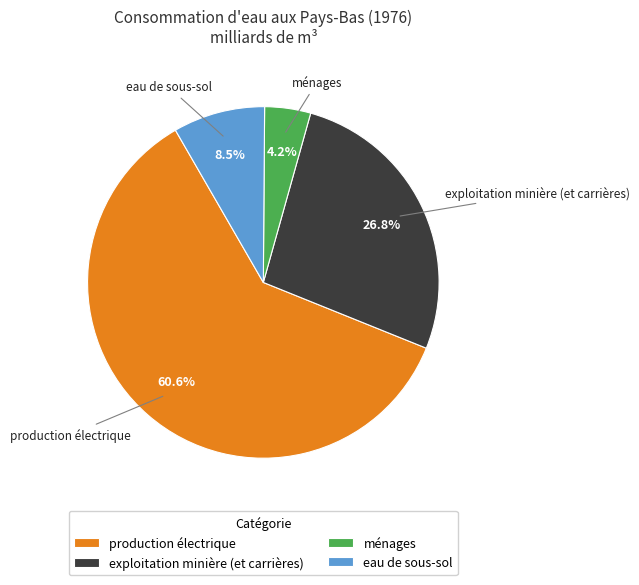

Which slice represents more than half of the pie?

production électrique